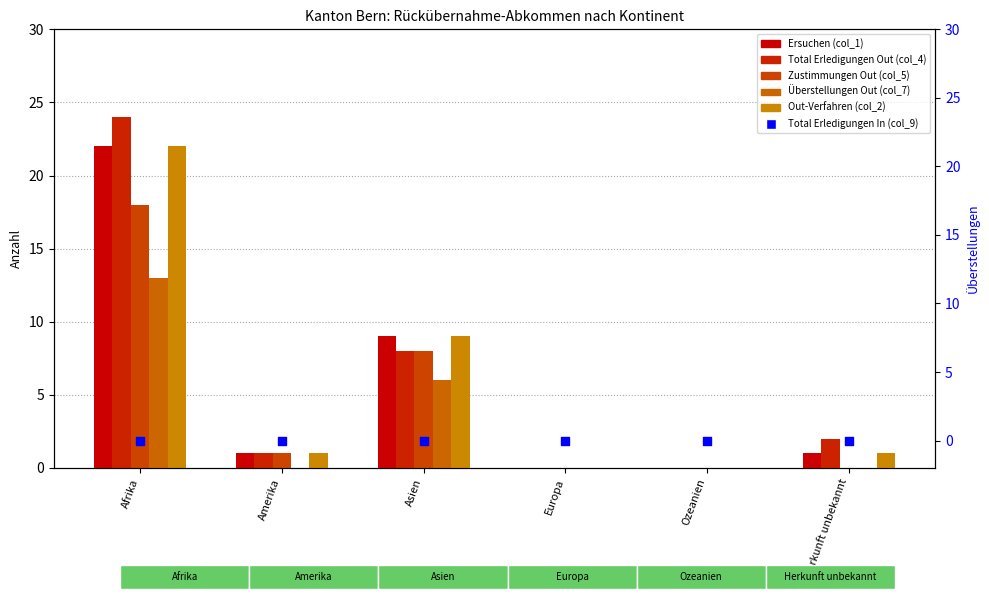

What are all the series names shown in the legend?

Ersuchen (col_1), Total Erledigungen Out (col_4), Zustimmungen Out (col_5), Überstellungen Out (col_7), Out-Verfahren (col_2), Total Erledigungen In (col_9)